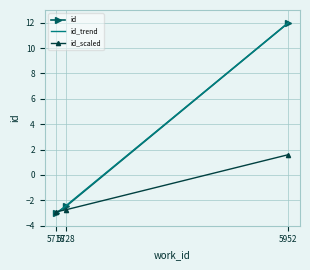

At which label does id reach its minimum?

5718